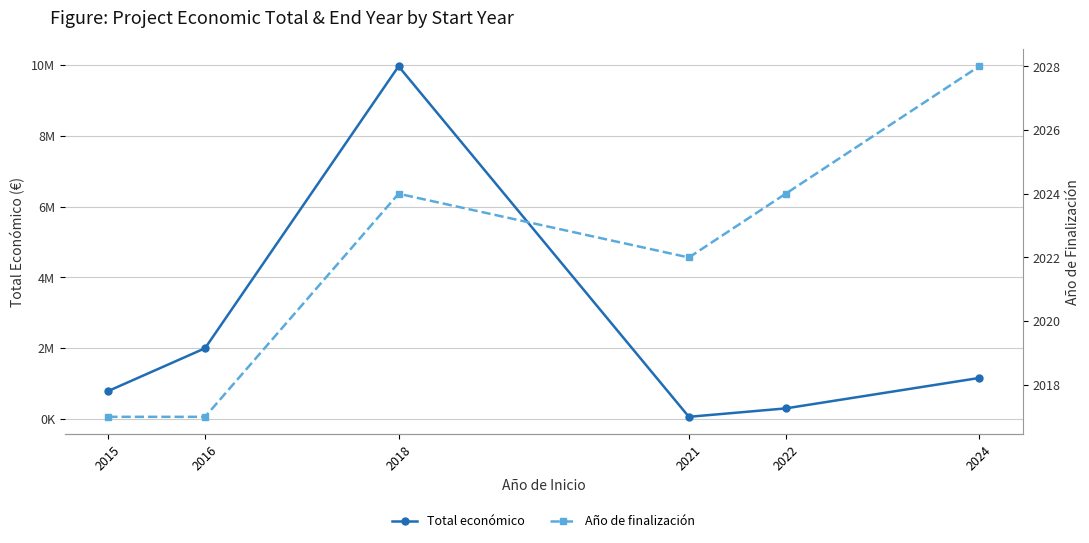

List the series in order of their overall mean, highest first.

Total económico, Año de finalización